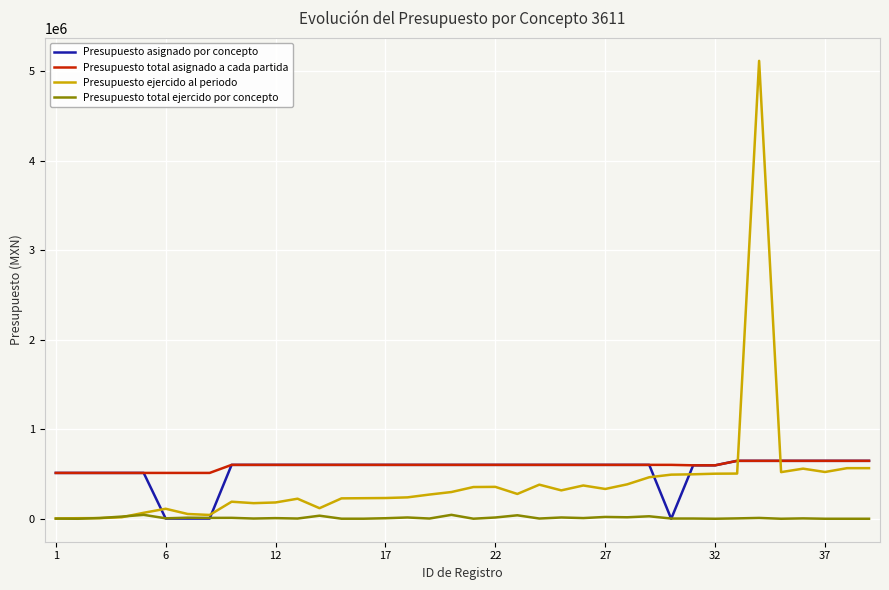

What is the highest value of the Presupuesto asignado por concepto series?

648000.0